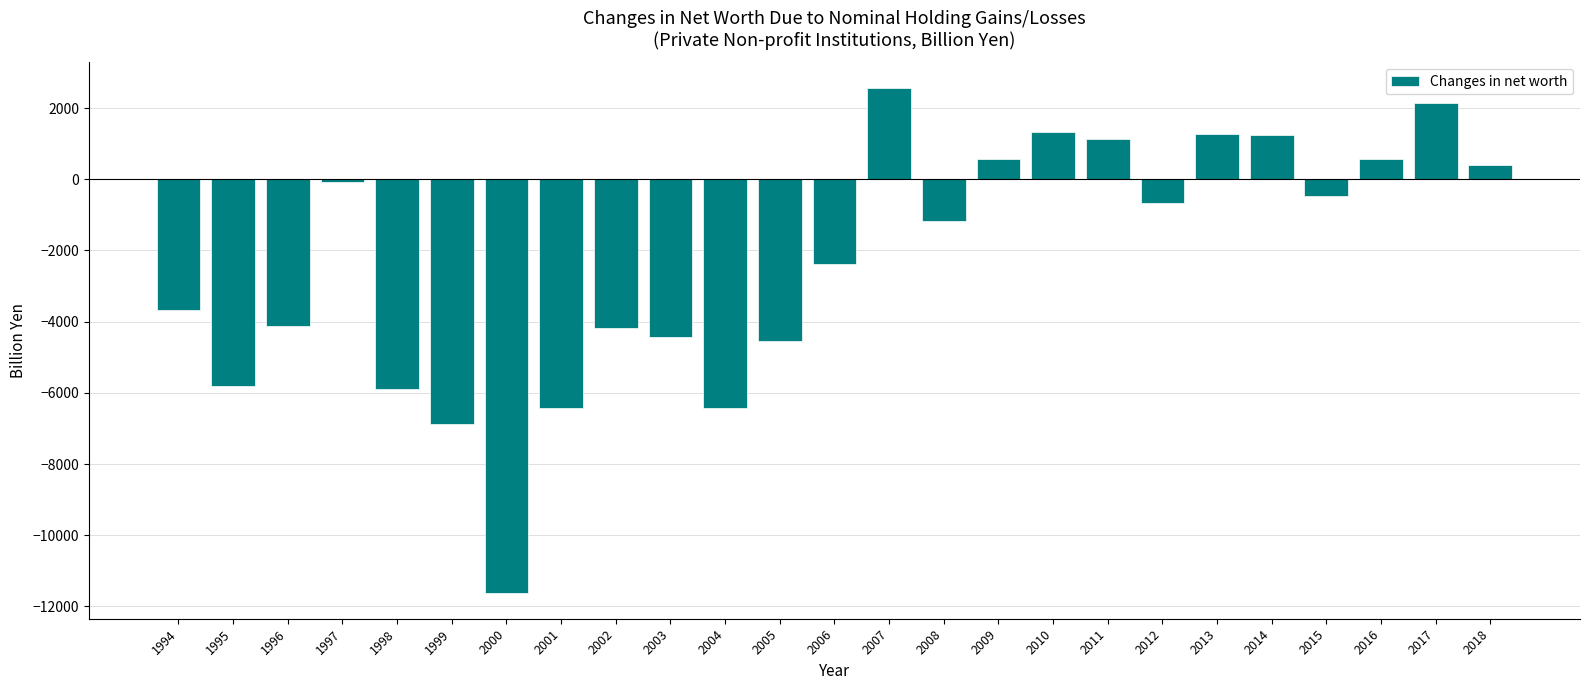

What is the sum of all values?

-57507.5